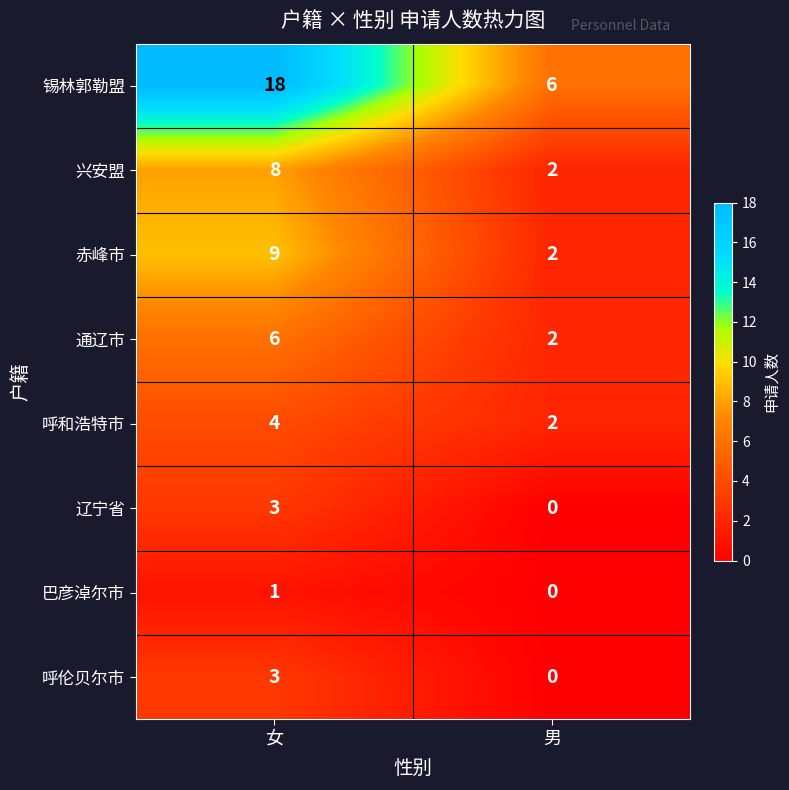

What is the difference between the highest and lowest values at 男?

6